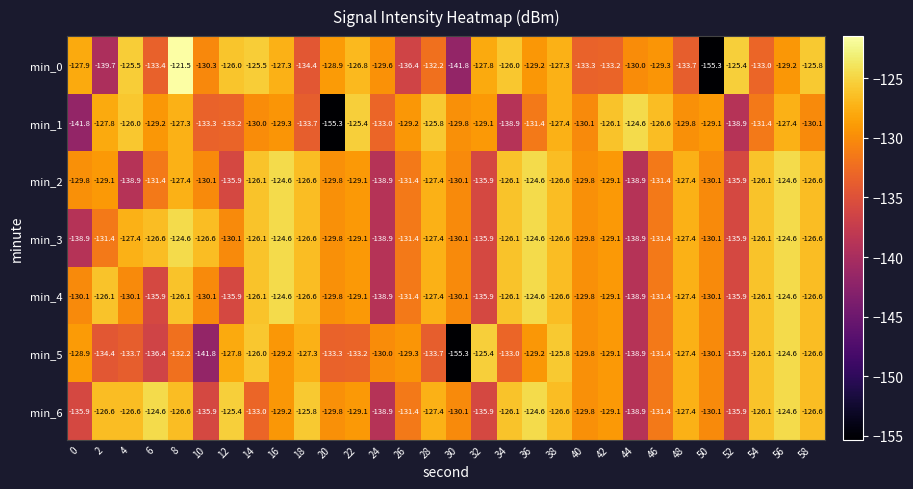

What is the total value across all series at 50?

-934.9